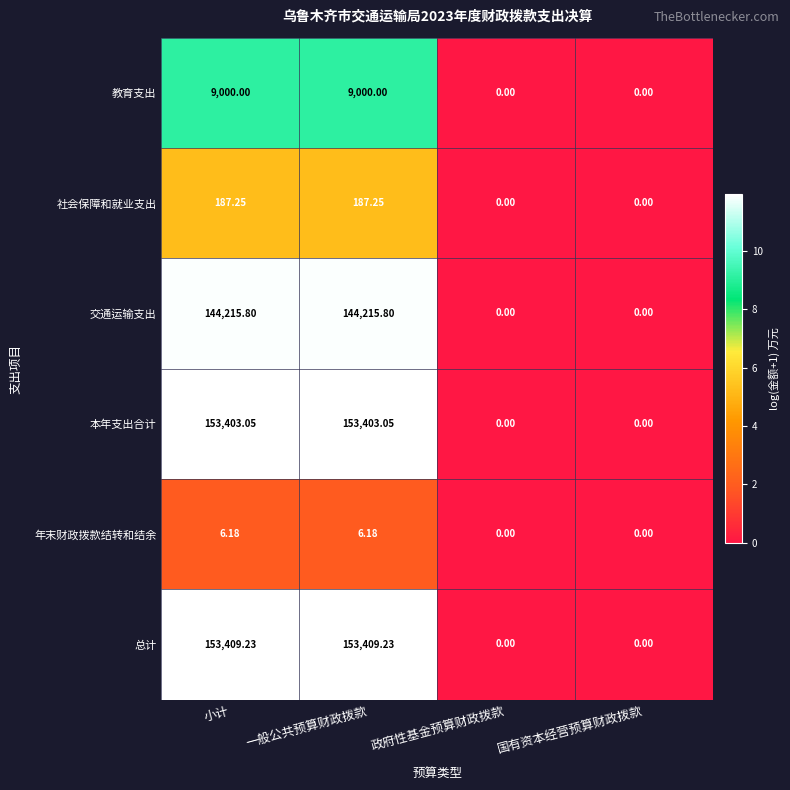

Is the value of 教育支出 at 小计 greater than the value of 年末财政拨款结转和结余 at 小计?

Yes